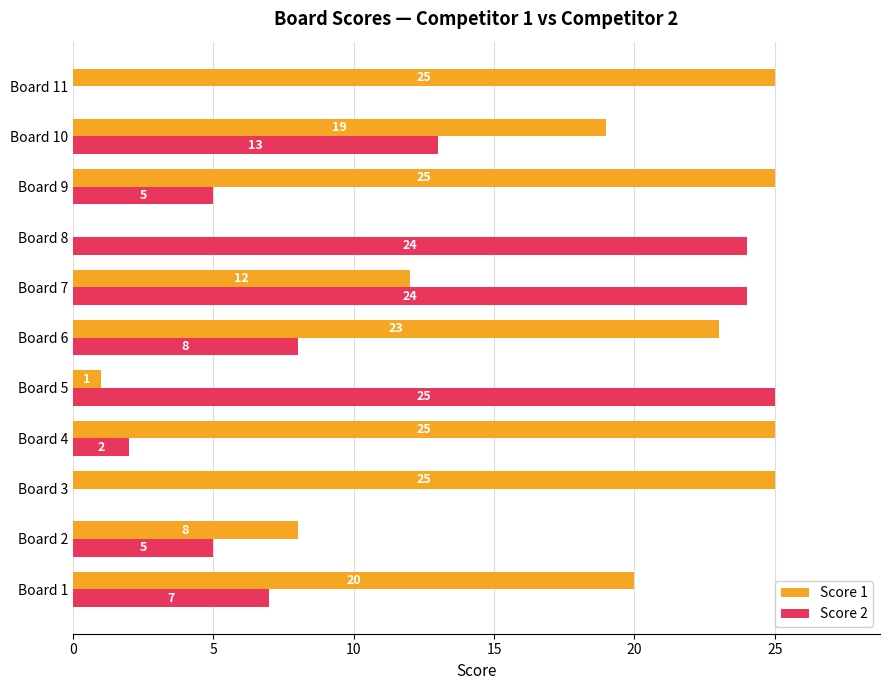

What is the sum of all Score 1 values?

183